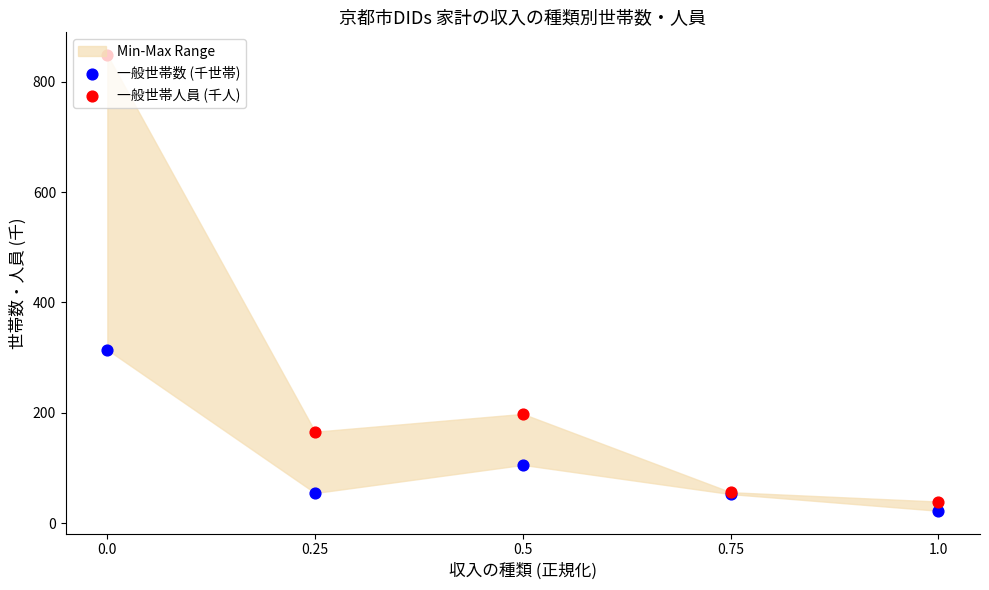

Is the value of 一般世帯人員 (千人) at 0.25 greater than the value of 一般世帯数 (千世帯) at 0.5?

Yes